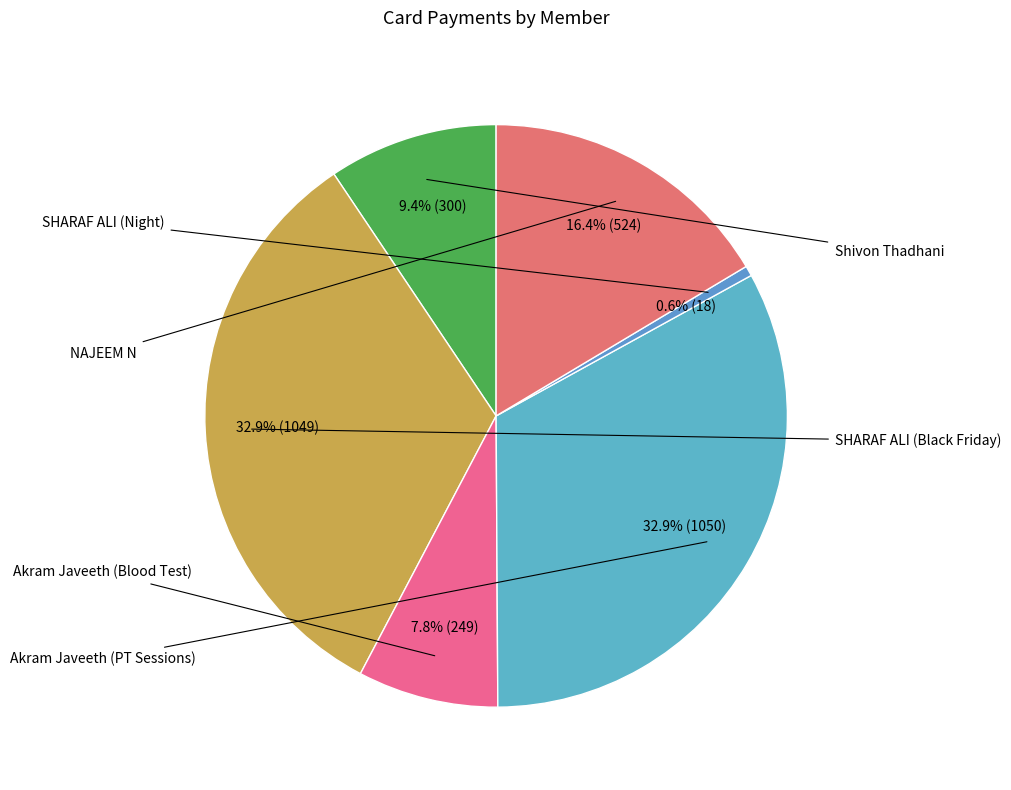

Count the number of slices in the pie.

6